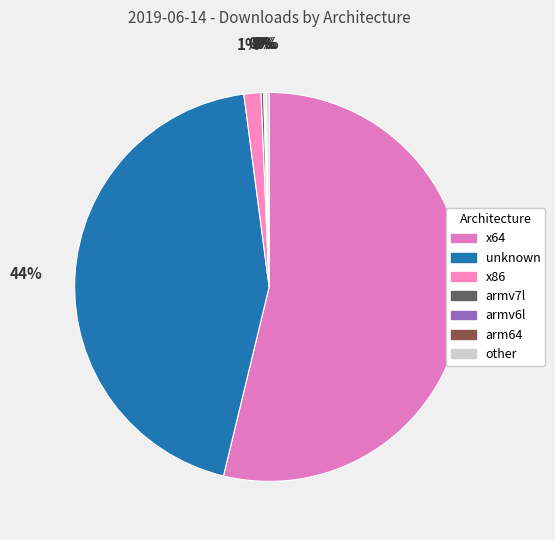

To the nearest percent, what portion does unknown represent?

44%